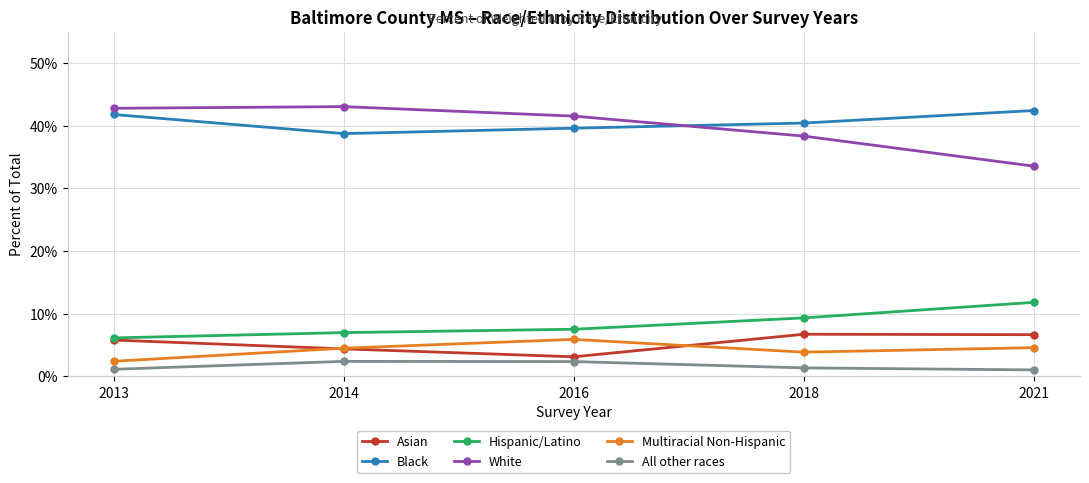

Does the chart have visible grid lines?

Yes